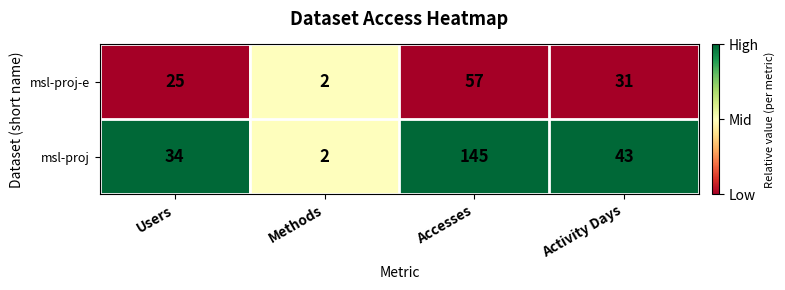

Which label corresponds to the largest value in the chart?

Accesses